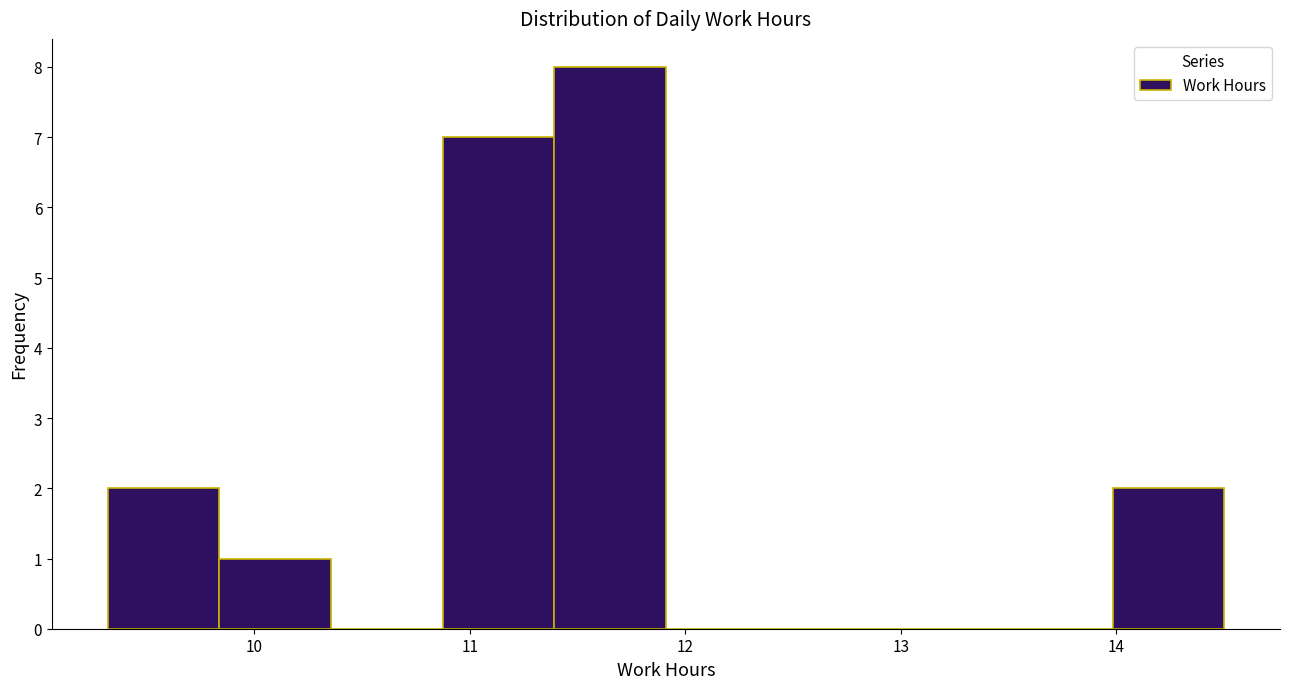

Over which range of the x-axis is the bar tallest?

11.4 to 11.9